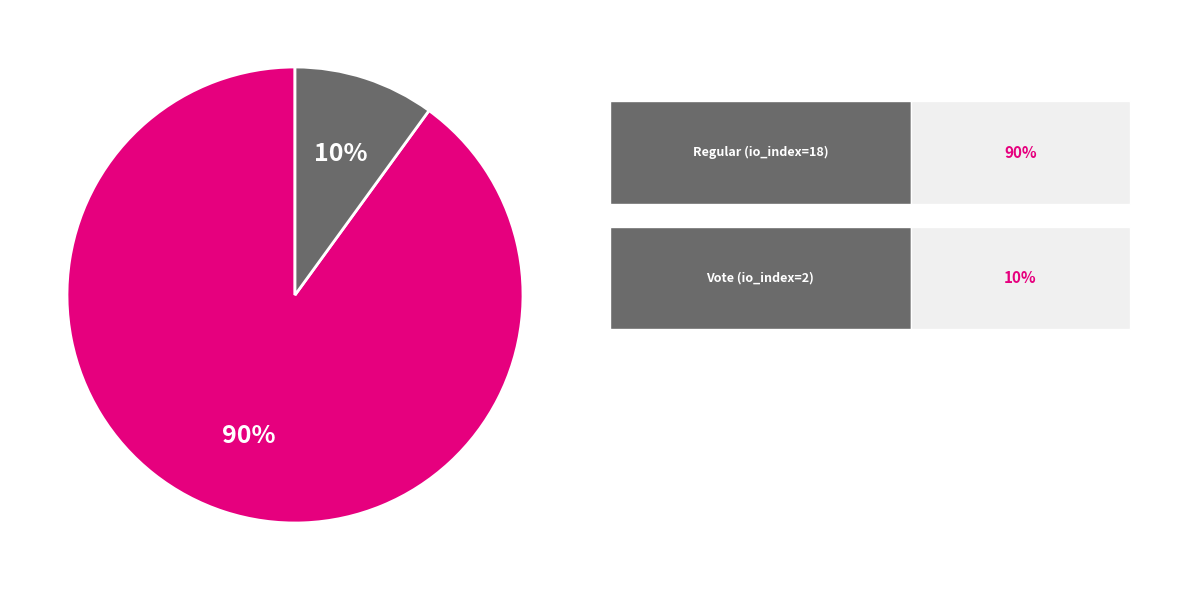

Count the number of slices in the pie.

2